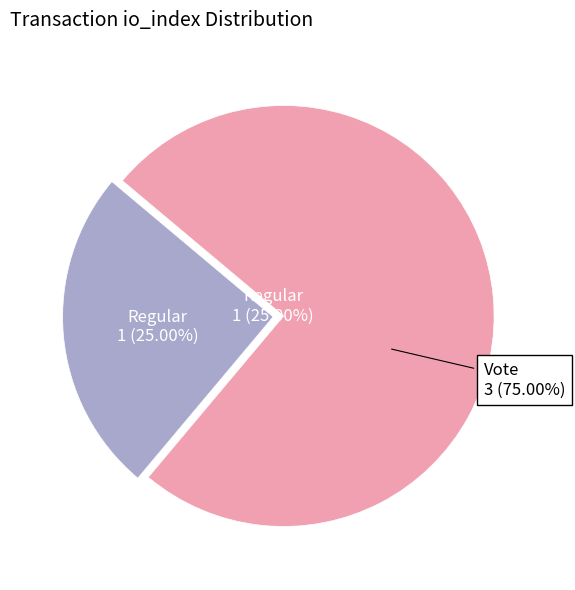

Count the number of slices in the pie.

2